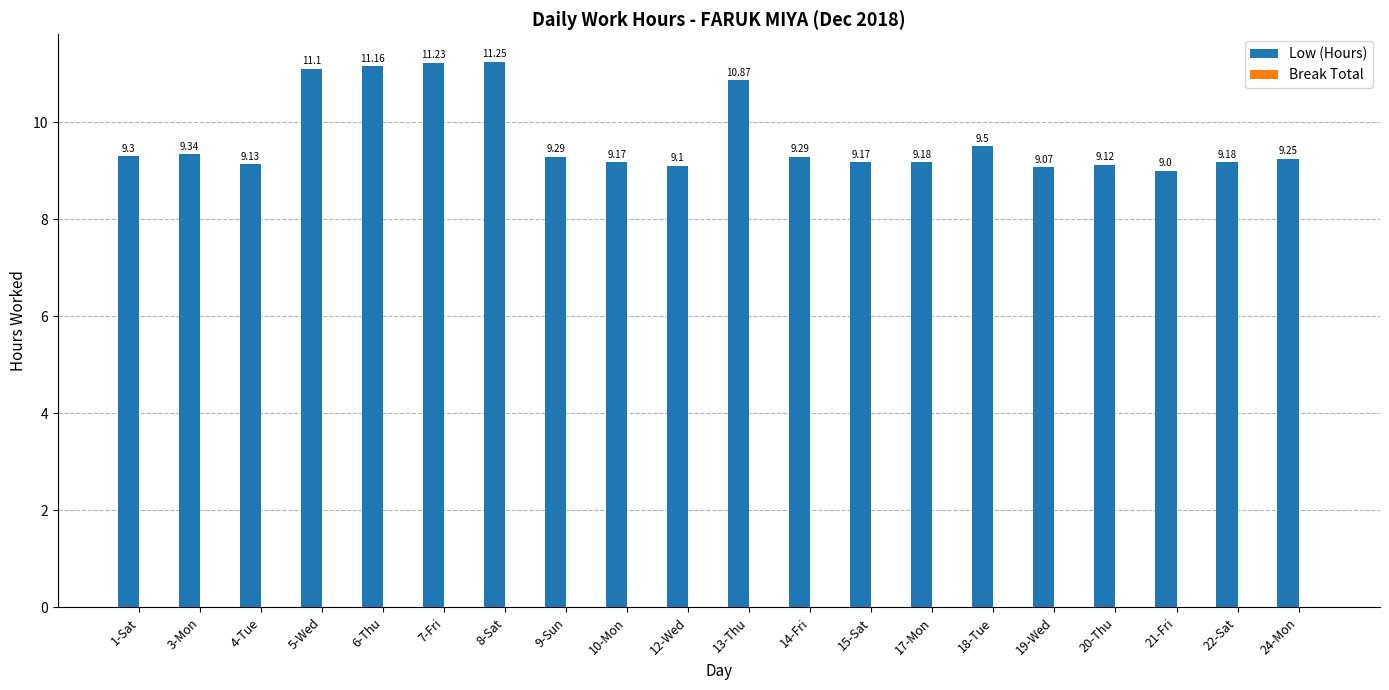

What is the sum of the values at 4-Tue and 9-Sun?

18.4